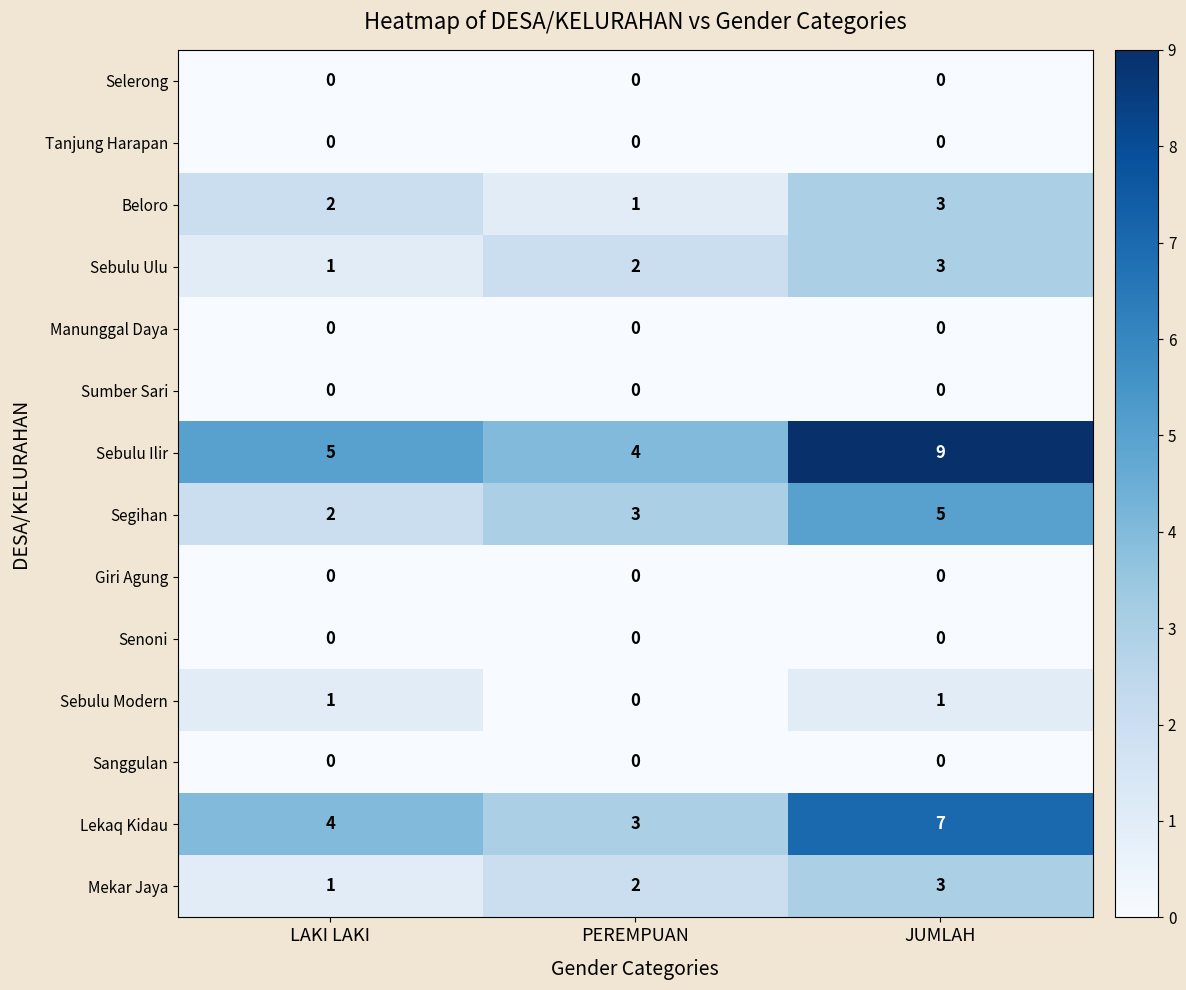

What value does the Segihan series have at PEREMPUAN?

3